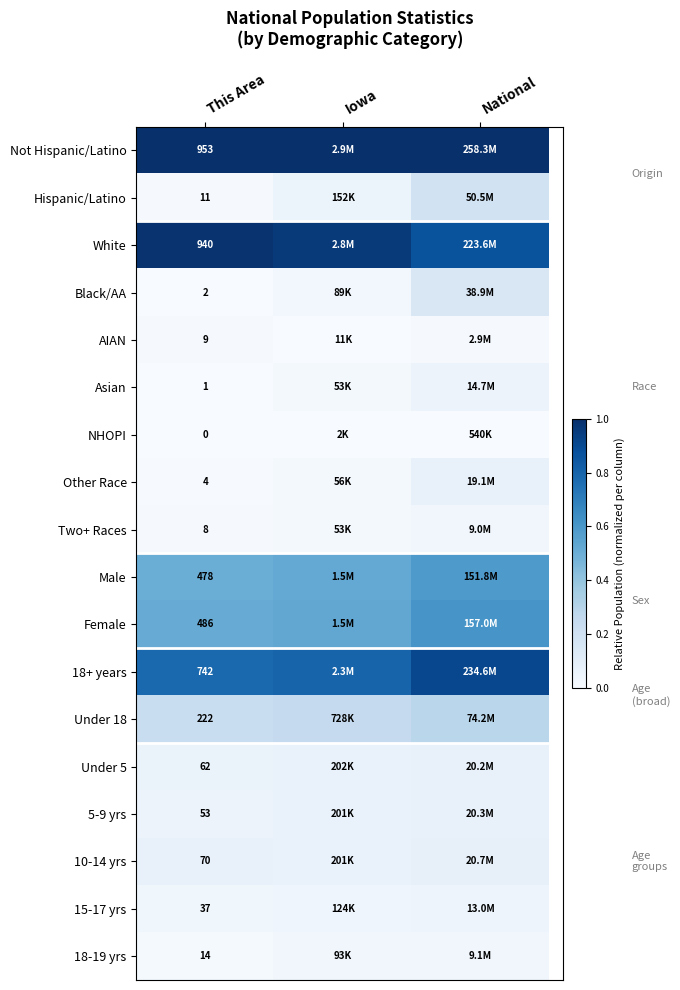

At how many categories does at least one series exceed 0?

3